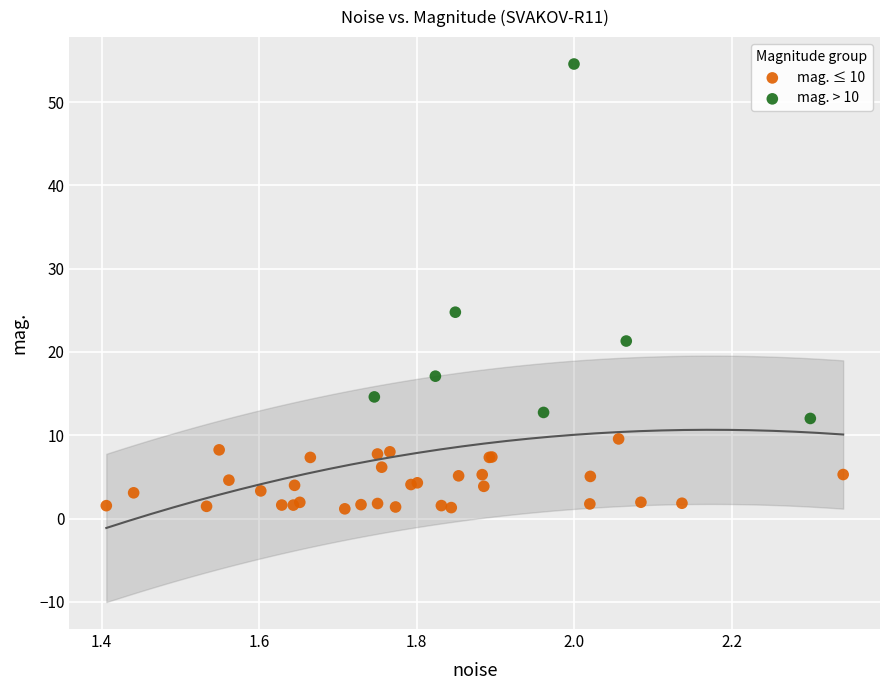

Which series reaches the maximum Y coordinate?

mag. > 10